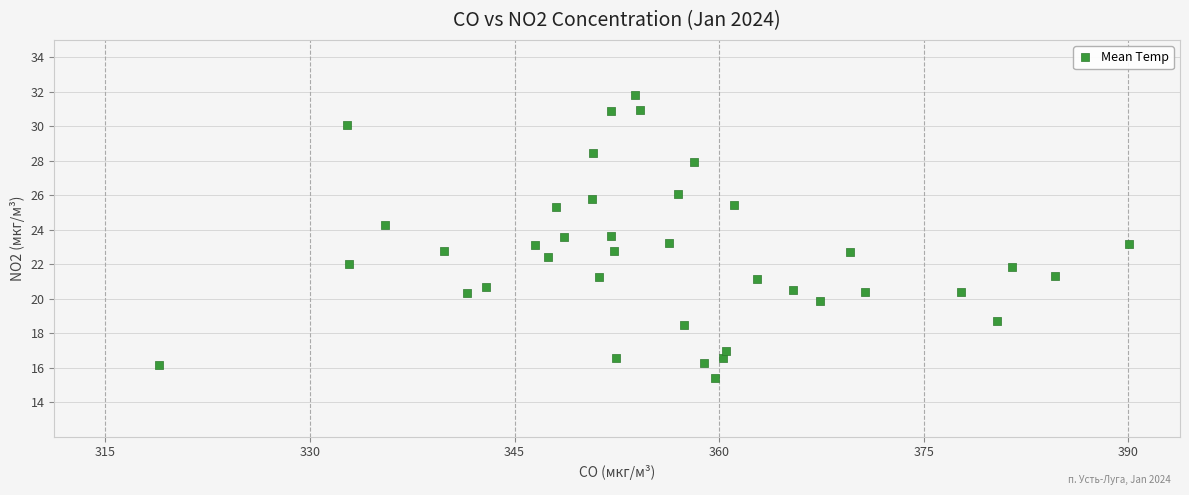

What is the range of Y values (max minus min)?

16.4